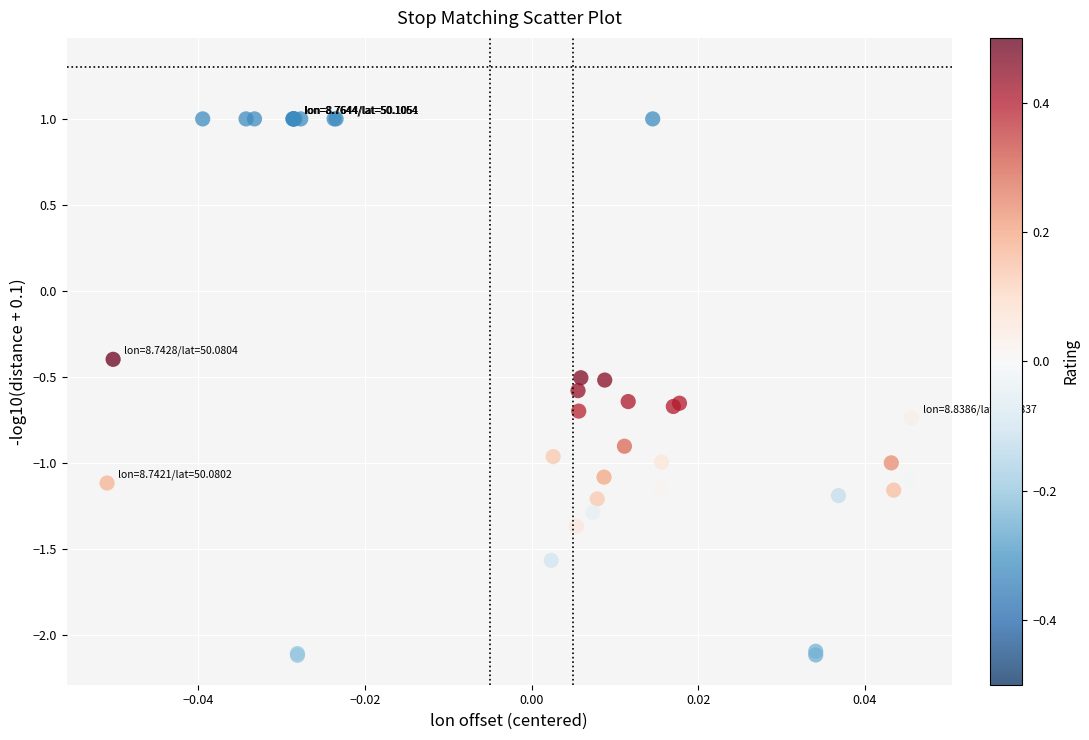

What Y value in the scatter plot is closest to 0?

-0.4